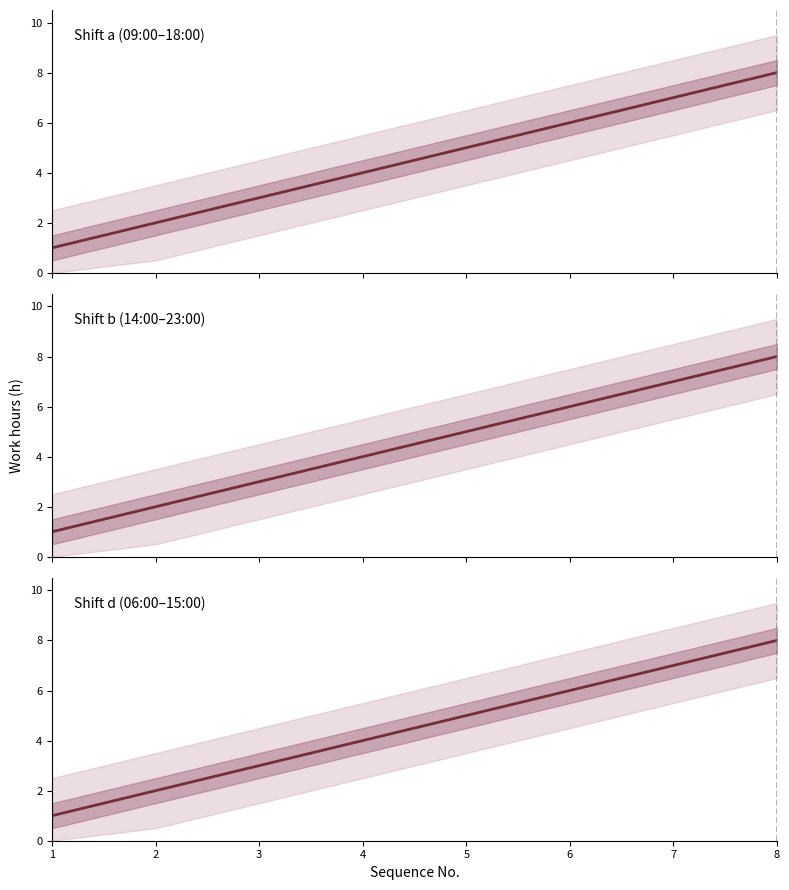

True or false: Shift a (09:00–18:00) and Shift d (06:00–15:00) intersect in this chart.

False